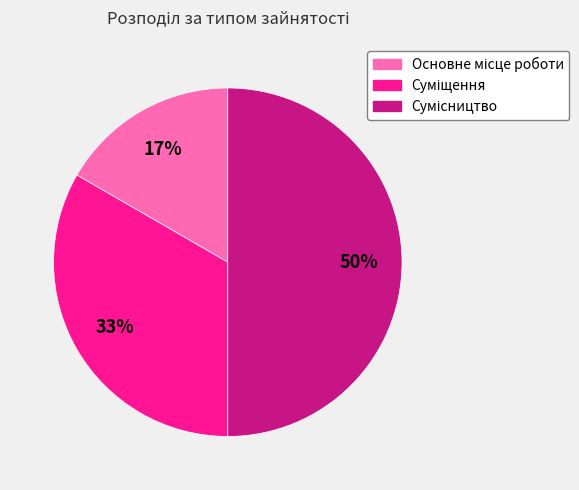

To the nearest percent, what is the difference between the largest and smallest slice percentages?

33%